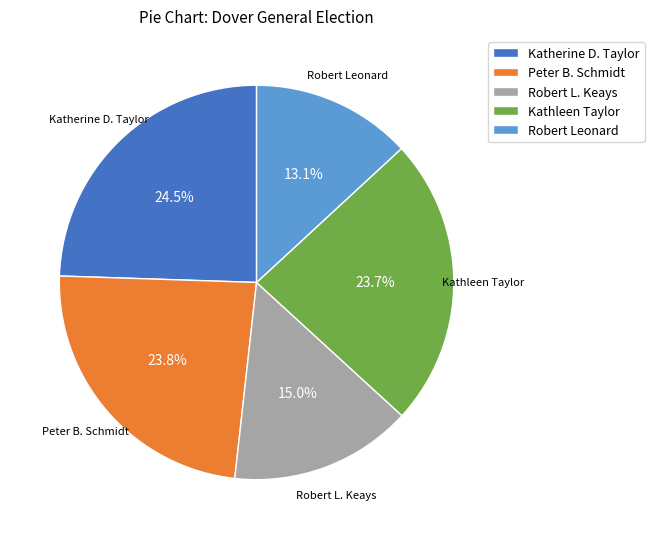

Does any single category account for the majority?

No